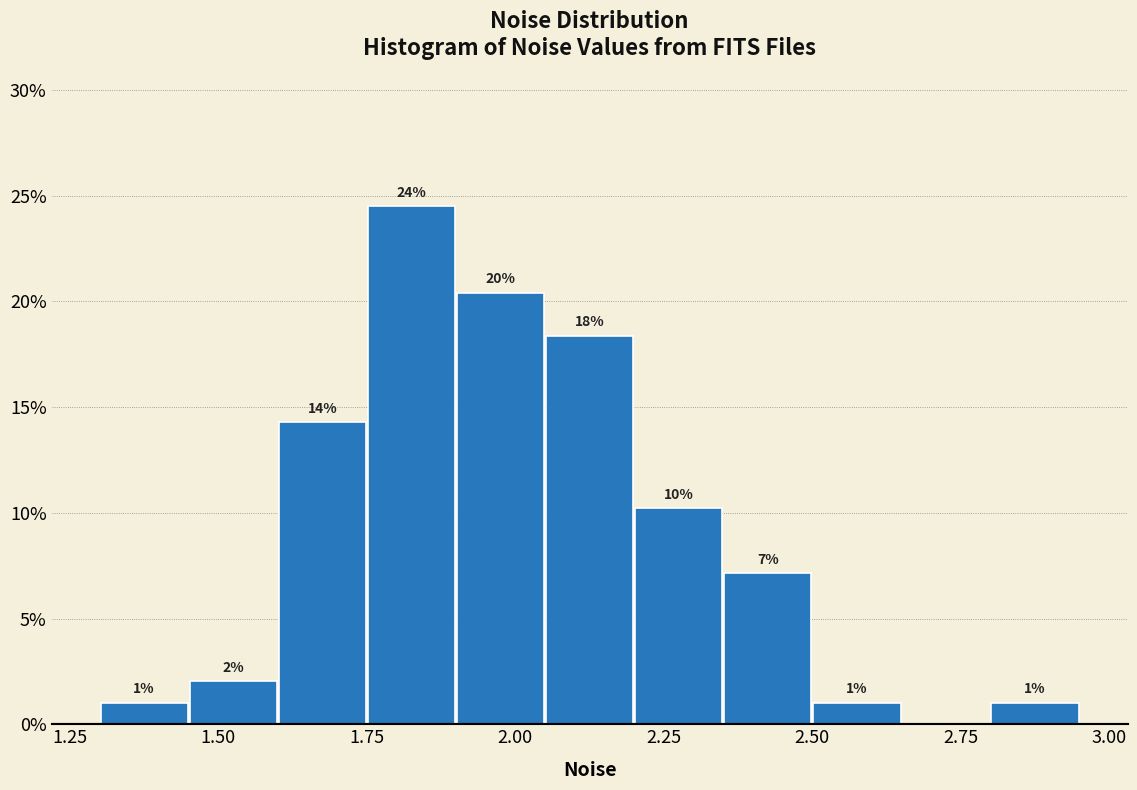

Read against the x-axis, roughly where is the centre of the tallest bar?

1.85